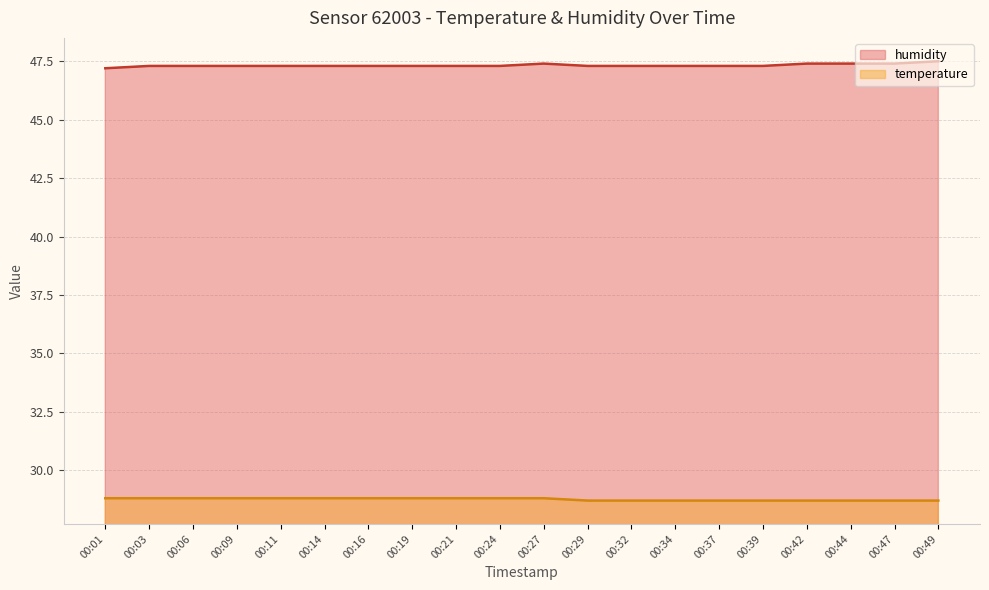

True or false: temperature and humidity intersect in this chart.

False